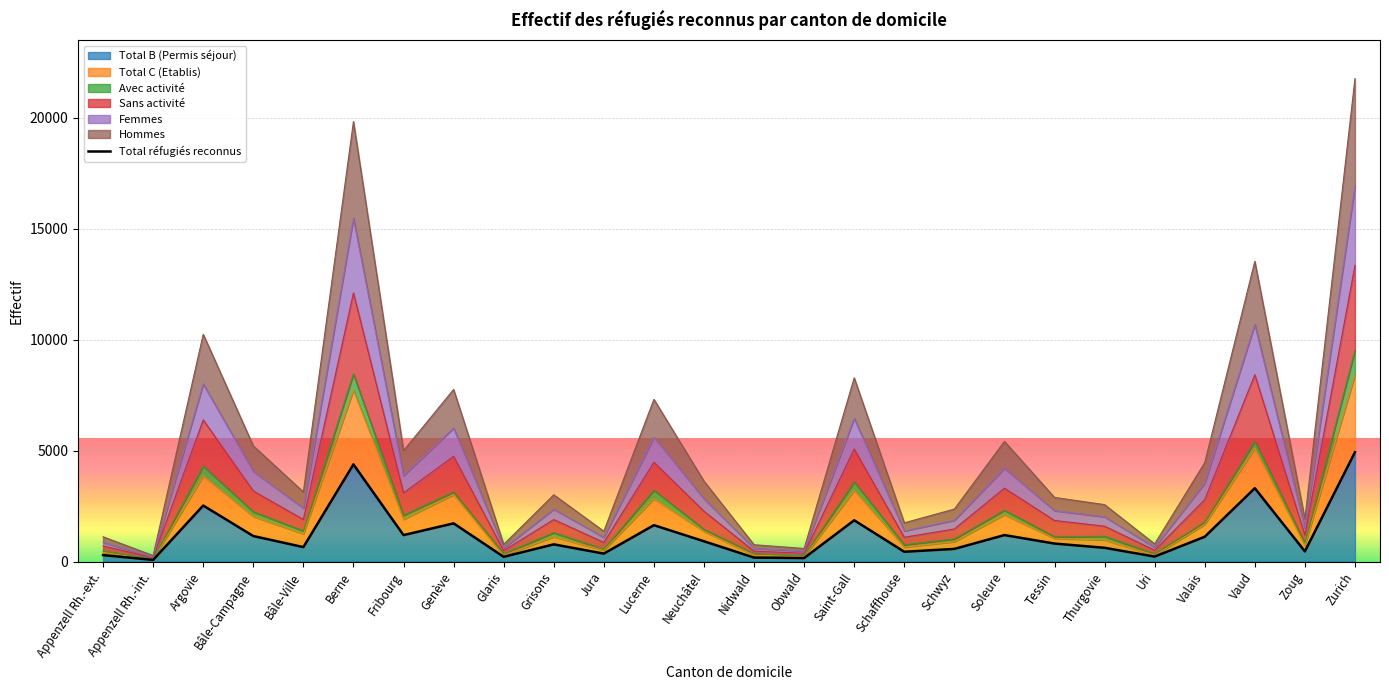

What is the change in value from Appenzell Rh.-ext. to Grisons?

+485